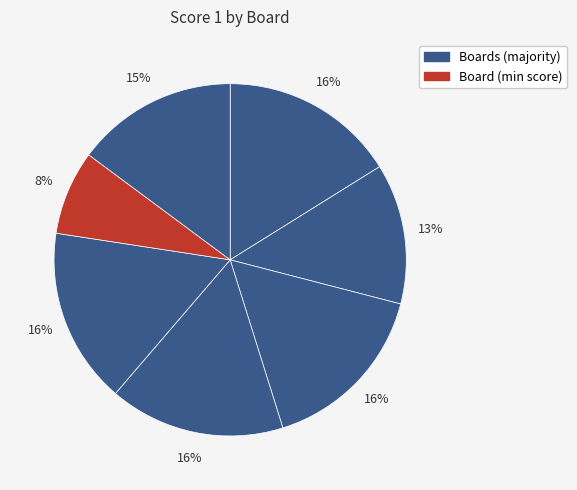

Count the number of slices in the pie.

7